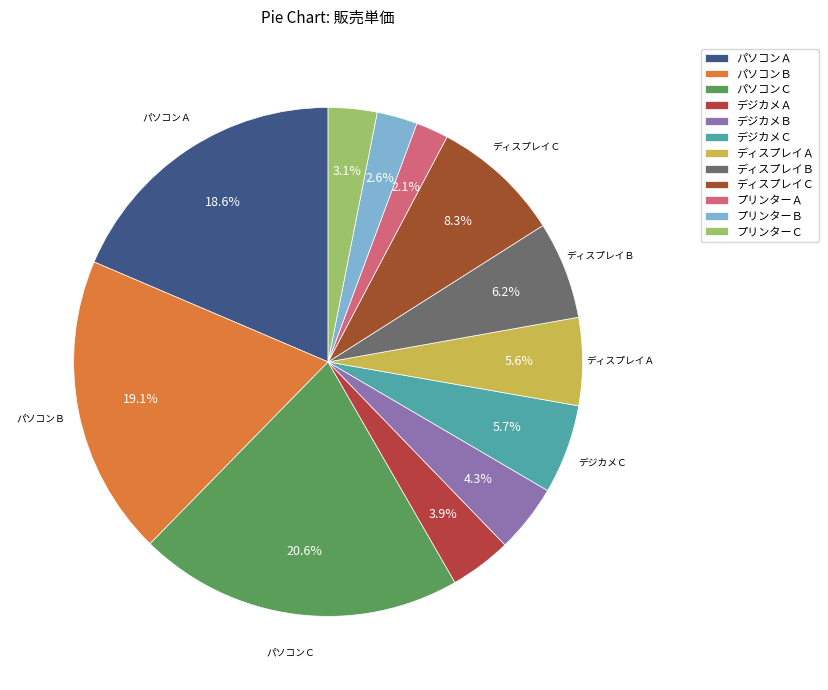

Does any single category account for the majority?

No